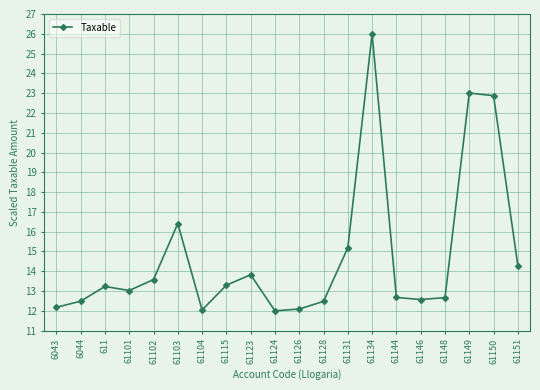

What is the greatest value displayed?

26.0